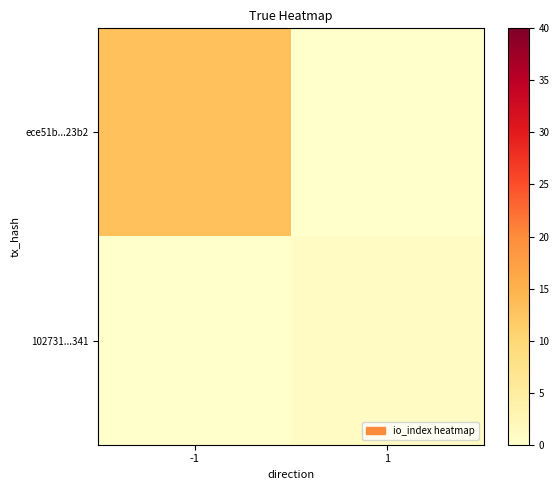

Between -1 and 1, which is larger?

-1